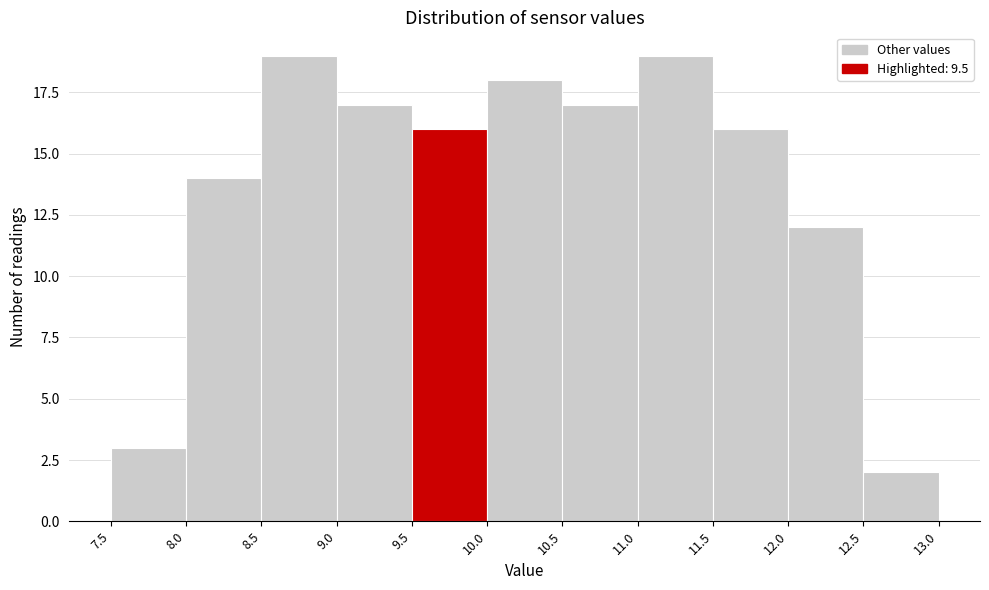

How tall is the bar that spans 9.0 to 9.5 on the x-axis? The values are not printed on the chart, so give them approximately, as read against the axis.

17